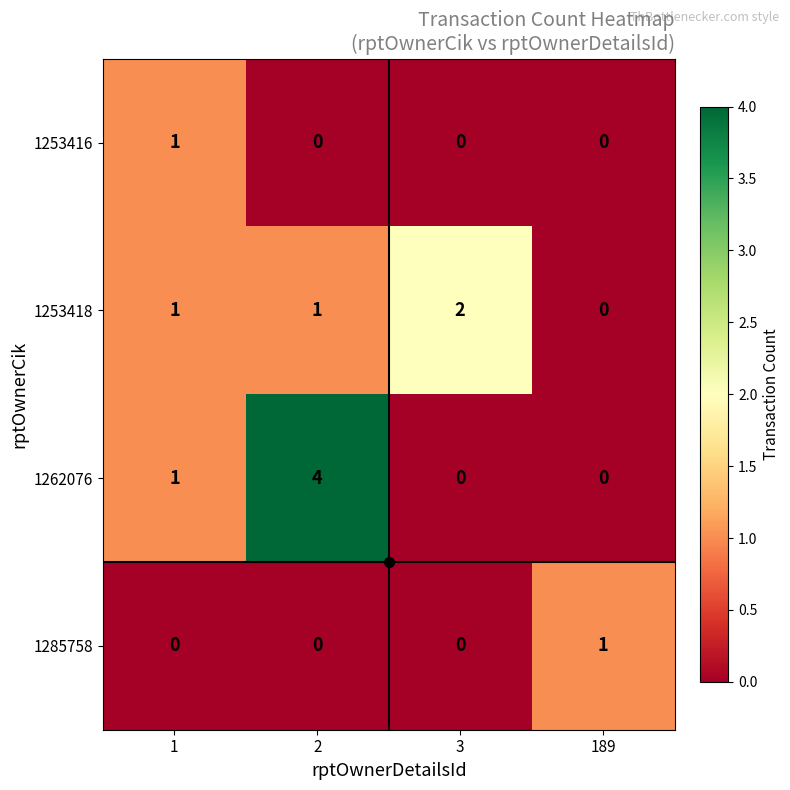

What is the sum of all 1262076 values?

5